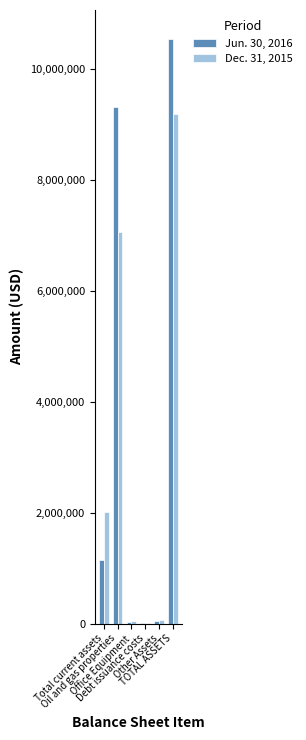

The value of Jun. 30, 2016 at Office Equipment is 34334. True or false?

True